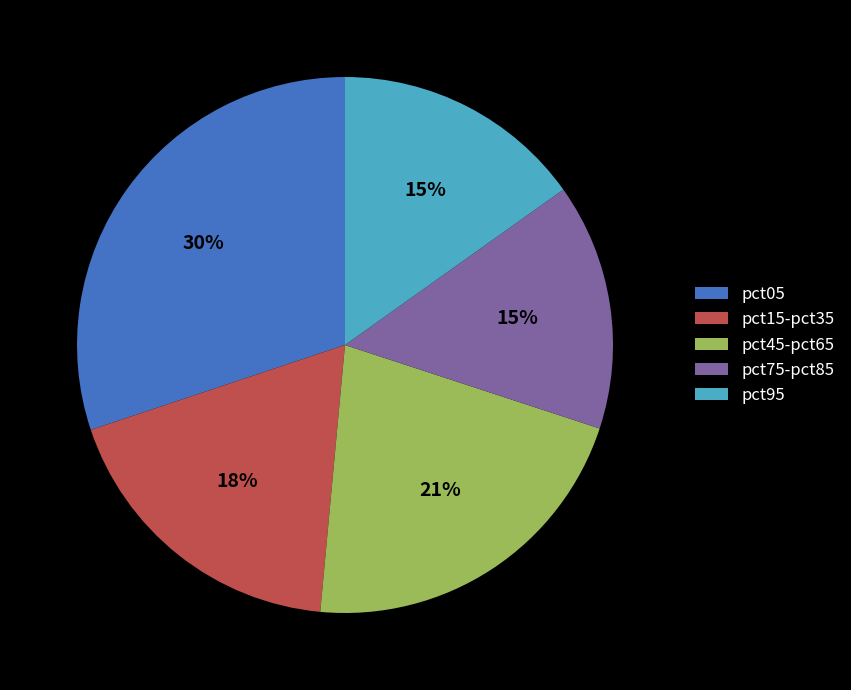

Does any single category account for the majority?

No